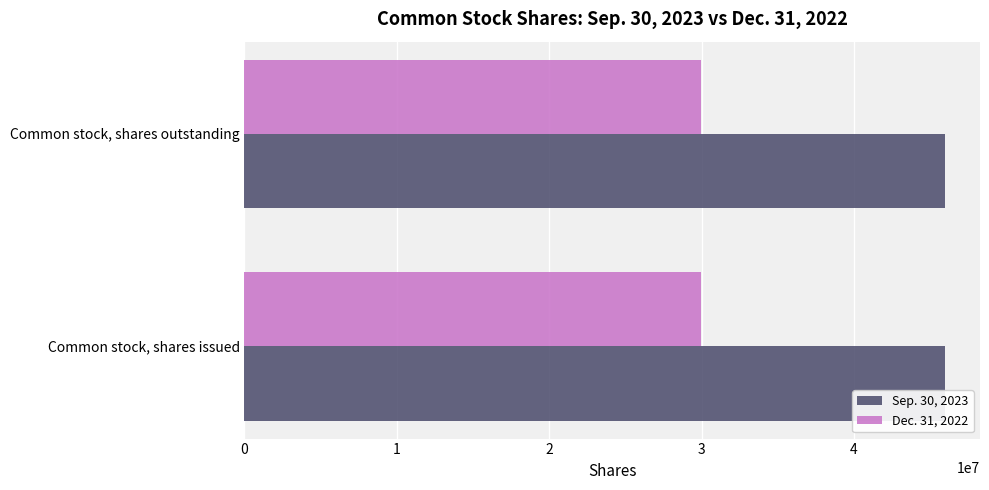

What is the difference between the highest and lowest values at Common stock, shares issued?

15997448